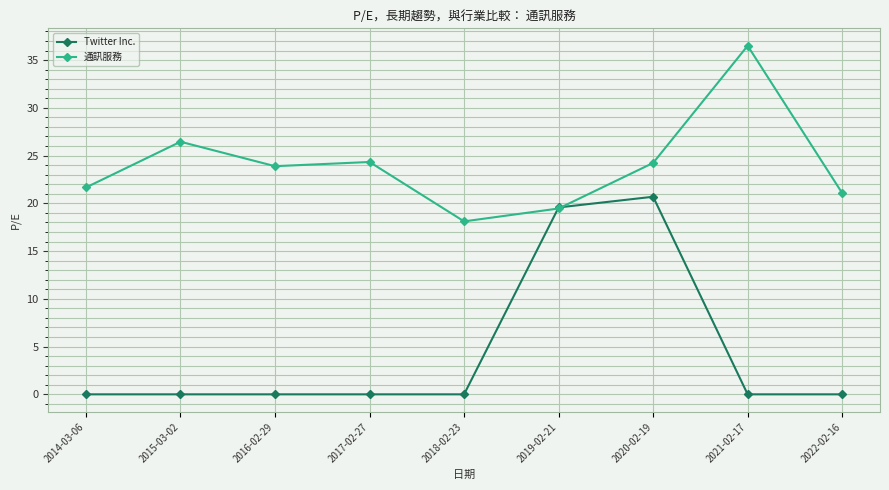

Is it true that 通訊服務 equals 10.6 at 2020-02-19?

False